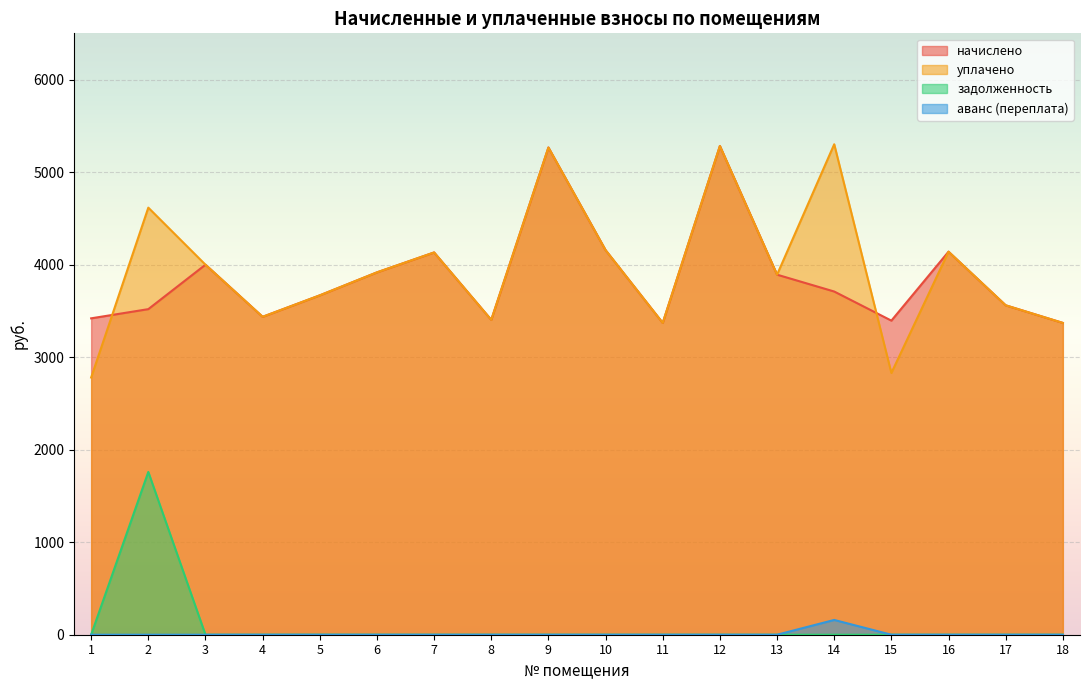

Is it true that задолженность equals 0.0 at 12?

True